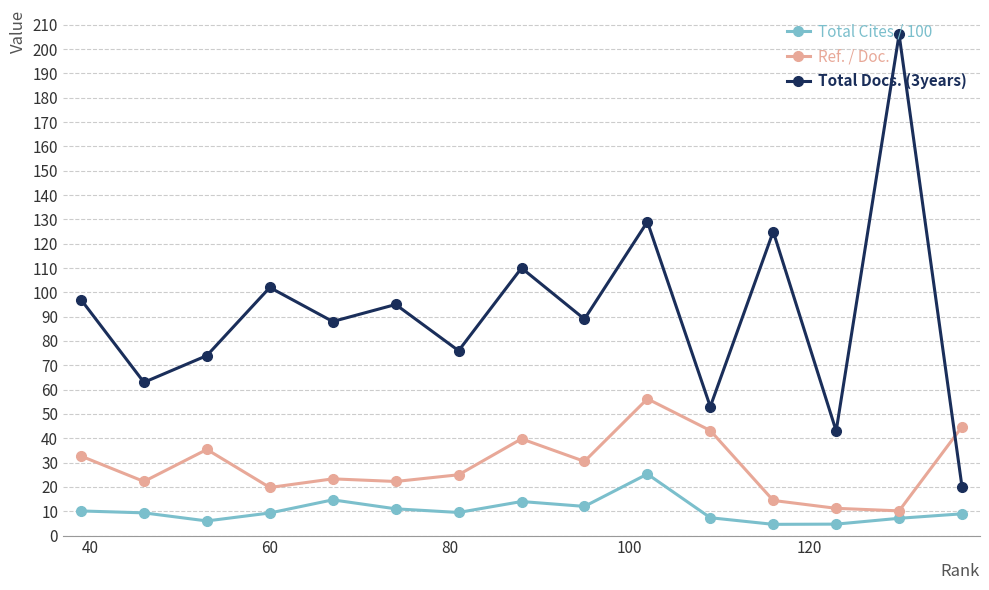

True or false: Total Docs. (3years) and Ref. / Doc. intersect in this chart.

True